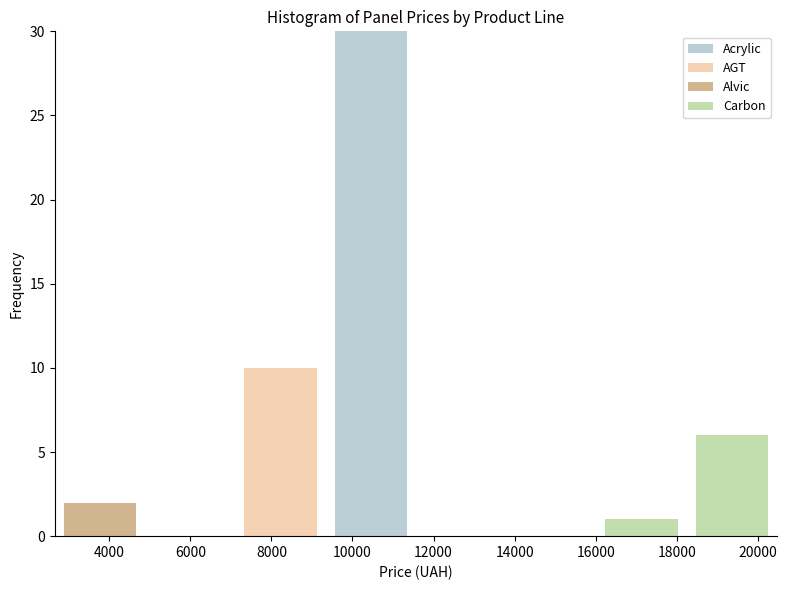

Which range on the x-axis has the tallest stacked bar (by total height)?

9400 to 11600